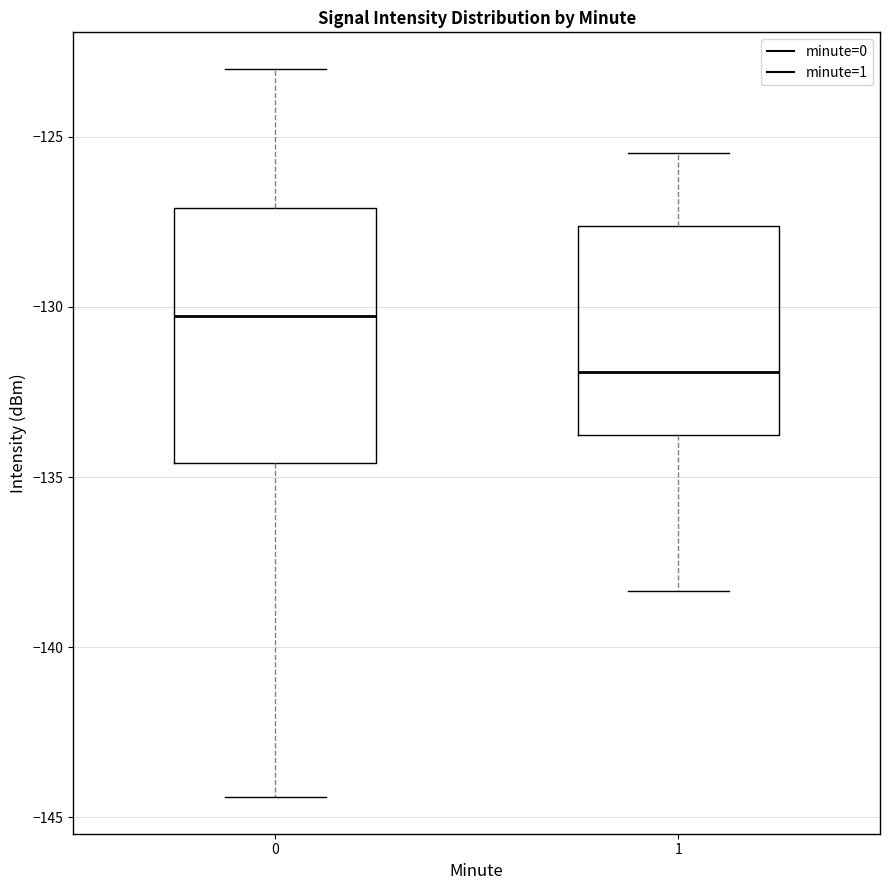

Comparing the boxes themselves (not the whiskers), which one is the tallest?

0